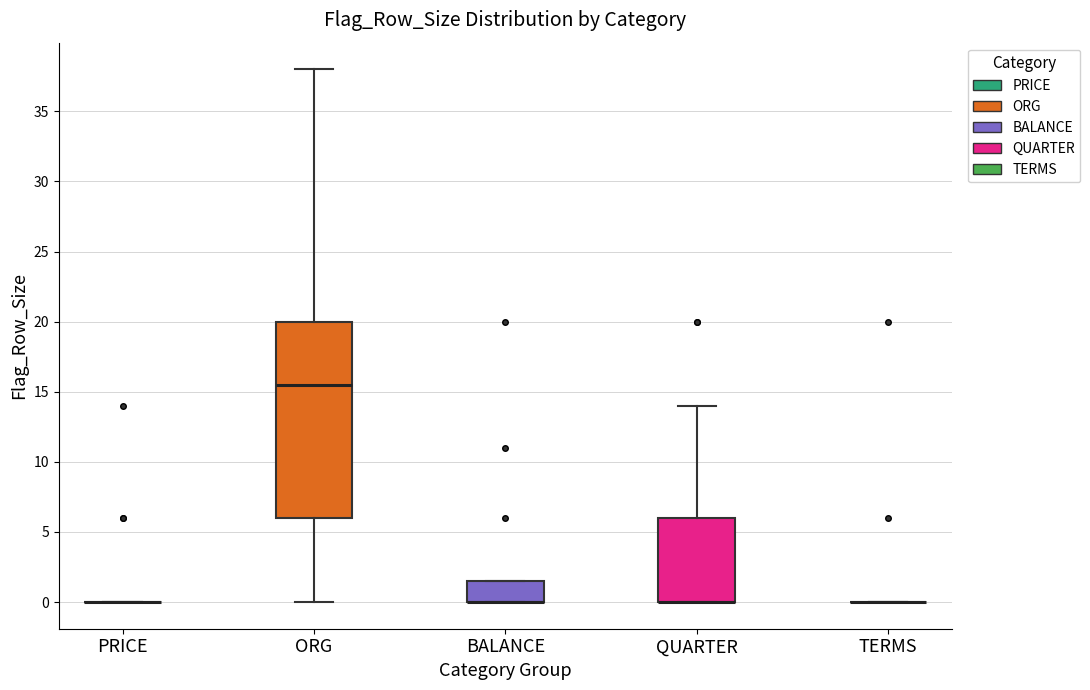

Where is the lower edge of the box for QUARTER on the y-axis? The values are not printed on the chart, so give them approximately, as read against the axis.

0.0